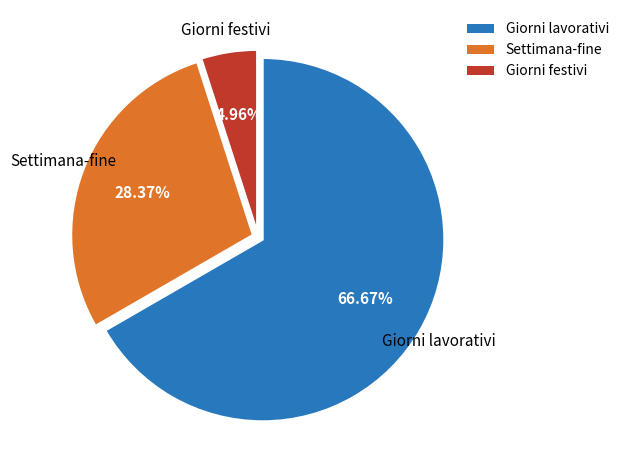

To the nearest percent, what is the average slice percentage?

33%